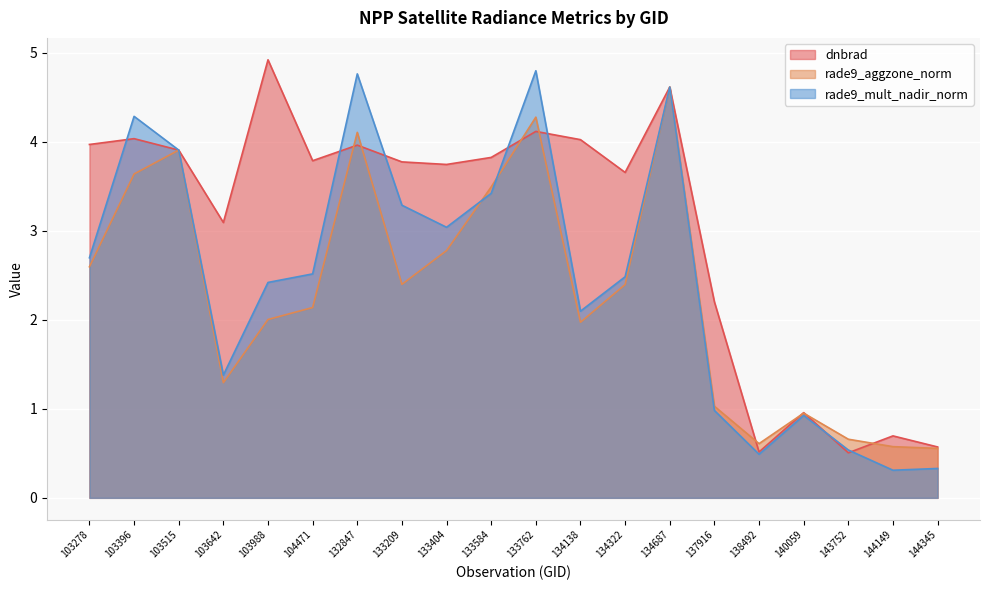

How many series are shown in this chart?

3